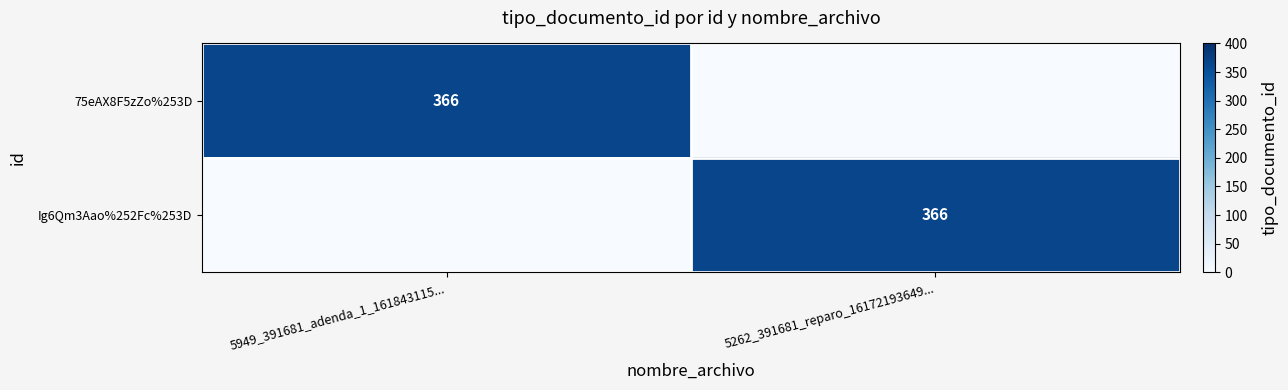

True or false: 75eAX8F5zZo%253D has a value of 610 at 5949_391681_adenda_1_161843115....

False